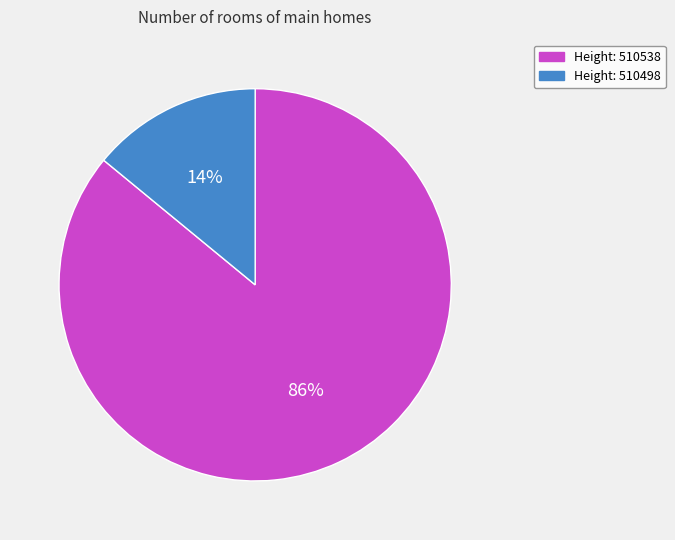

Count the number of slices in the pie.

2